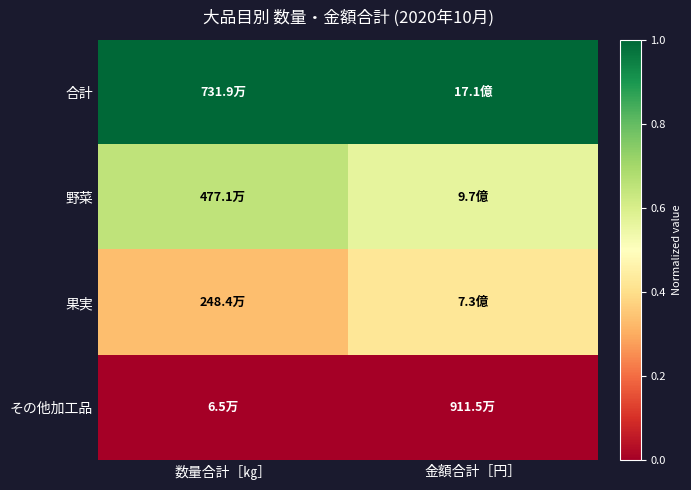

Count the number of categories in the chart.

2